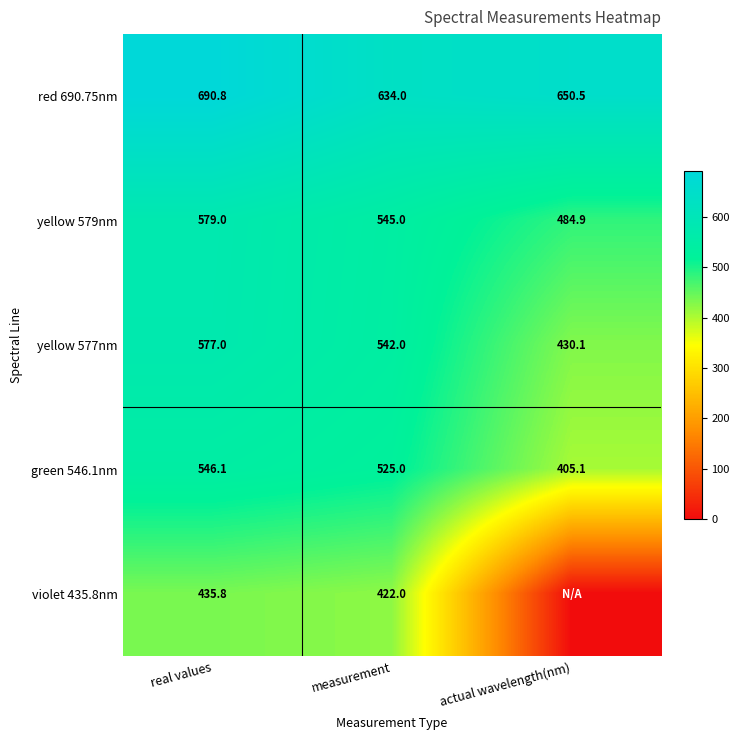

What is the highest value of the red 690.75nm series?

690.8